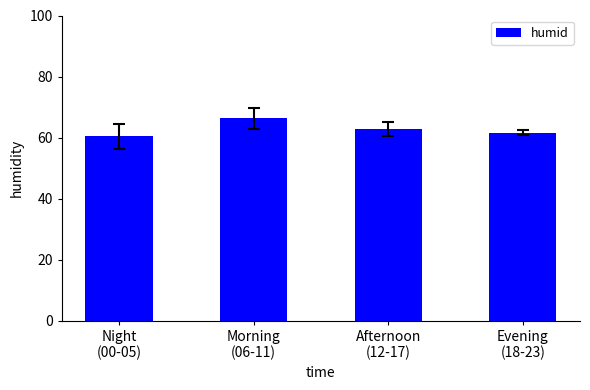

What is the ratio of the value at Night
(00-05) to the value at Morning
(06-11)?

0.9